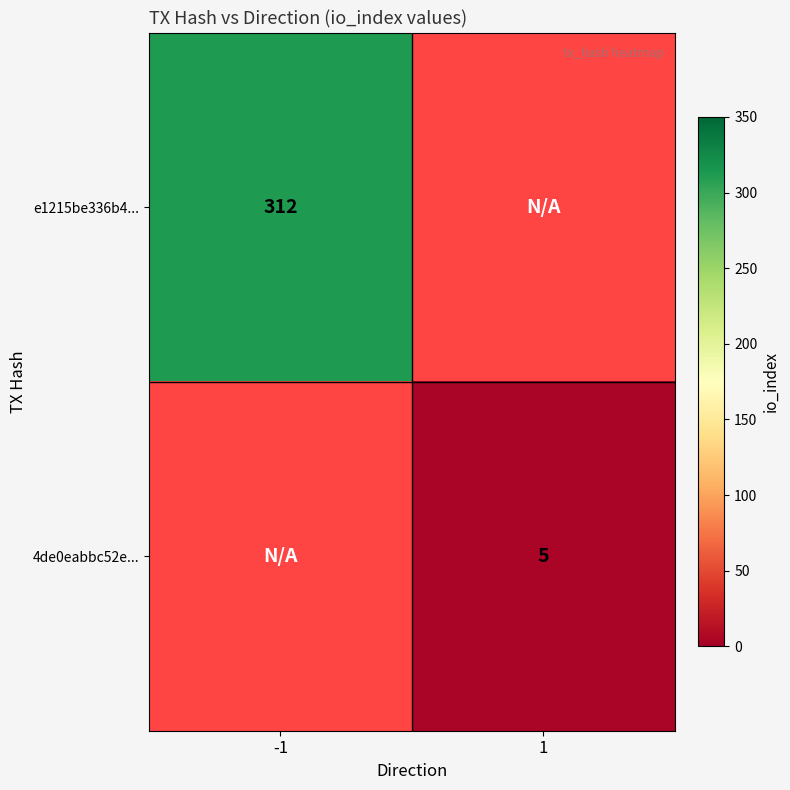

The value of 4de0eabbc52e... at 1 is 2.2. True or false?

False